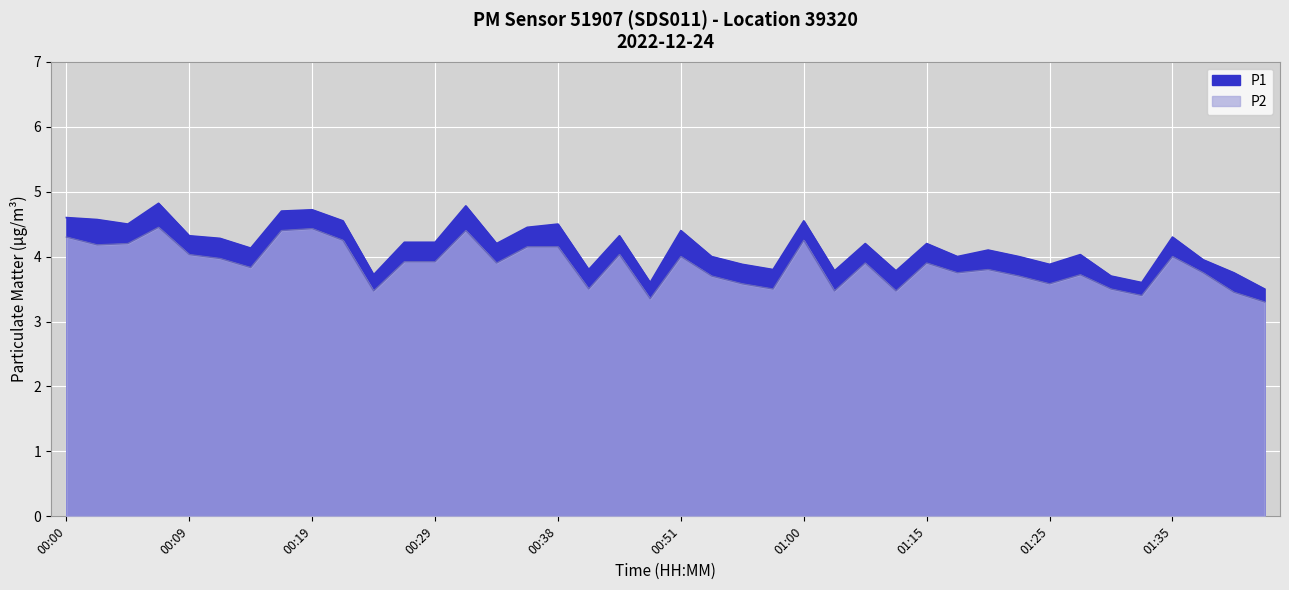

Reading left to right, extract all data points from this chart.

P1: 00:00=4.6	00:02=4.6	00:04=4.5	00:07=4.8	00:09=4.3	00:12=4.3	00:14=4.1	00:17=4.7	00:19=4.7	00:21=4.5	00:24=3.7	00:26=4.2	00:29=4.2	00:31=4.8	00:34=4.2	00:36=4.5	00:38=4.5	00:41=3.8	00:46=4.3	00:48=3.6	00:51=4.4	00:53=4.0	00:56=3.9	00:58=3.8	01:00=4.5	01:03=3.8	01:10=4.2	01:13=3.8	01:15=4.2	01:18=4.0	01:20=4.1	01:22=4.0	01:25=3.9	01:27=4.0	01:30=3.7	01:32=3.6	01:35=4.3	01:37=4.0	01:40=3.8	01:42=3.5
P2: 00:00=4.3	00:02=4.2	00:04=4.2	00:07=4.5	00:09=4.0	00:12=4.0	00:14=3.8	00:17=4.4	00:19=4.4	00:21=4.2	00:24=3.5	00:26=3.9	00:29=3.9	00:31=4.4	00:34=3.9	00:36=4.2	00:38=4.2	00:41=3.5	00:46=4.0	00:48=3.4	00:51=4.0	00:53=3.7	00:56=3.6	00:58=3.5	01:00=4.2	01:03=3.5	01:10=3.9	01:13=3.5	01:15=3.9	01:18=3.8	01:20=3.8	01:22=3.7	01:25=3.6	01:27=3.7	01:30=3.5	01:32=3.4	01:35=4.0	01:37=3.8	01:40=3.5	01:42=3.3